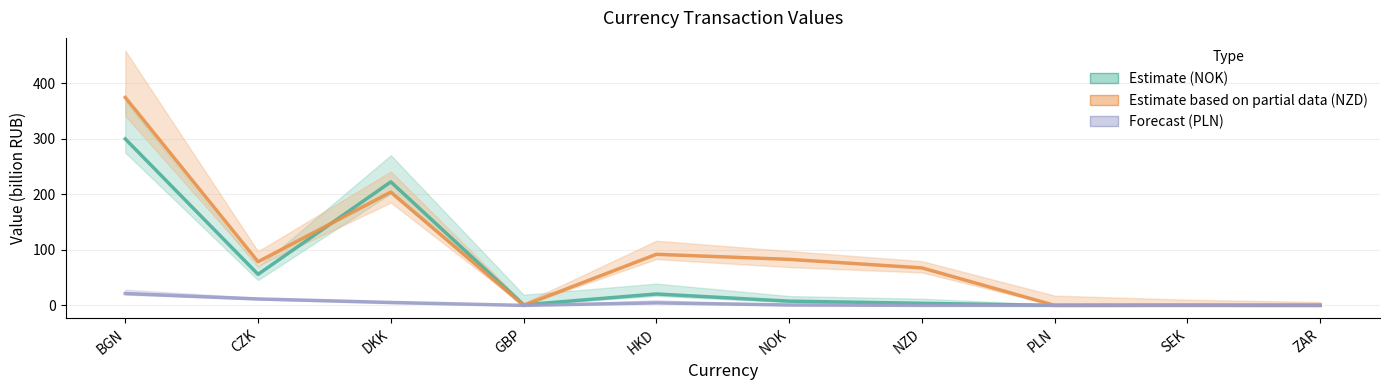

Reading left to right, what are all the values shown in this chart?

Estimate (NOK): BGN=299.5	CZK=55.8	DKK=222.2	GBP=1.0	HKD=20.5	NOK=7.6	NZD=3.7	PLN=0.0	SEK=0.2	ZAR=0.0
Estimate based on partial data (NZD): BGN=374.0	CZK=78.4	DKK=203.7	GBP=0.0	HKD=91.9	NOK=82.8	NZD=67.4	PLN=0.0	SEK=0.0	ZAR=0.0
Forecast (PLN): BGN=21.3	CZK=11.5	DKK=5.3	GBP=0.0	HKD=4.5	NOK=0.7	NZD=0.0	PLN=0.0	SEK=0.0	ZAR=0.0